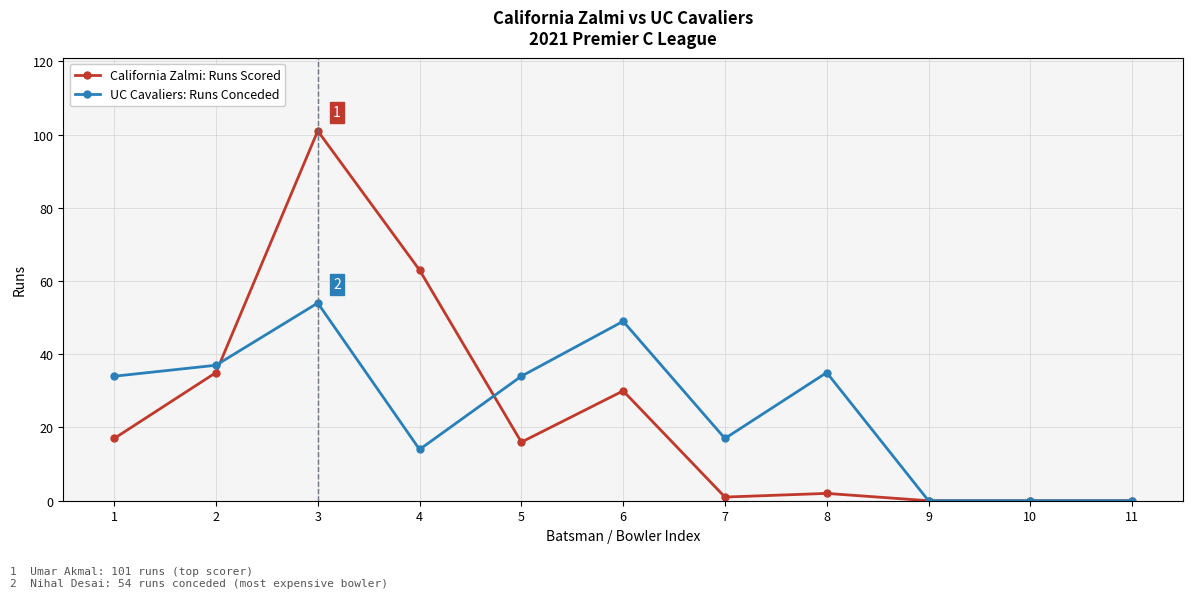

Which category has the highest value in the California Zalmi: Runs Scored series?

3